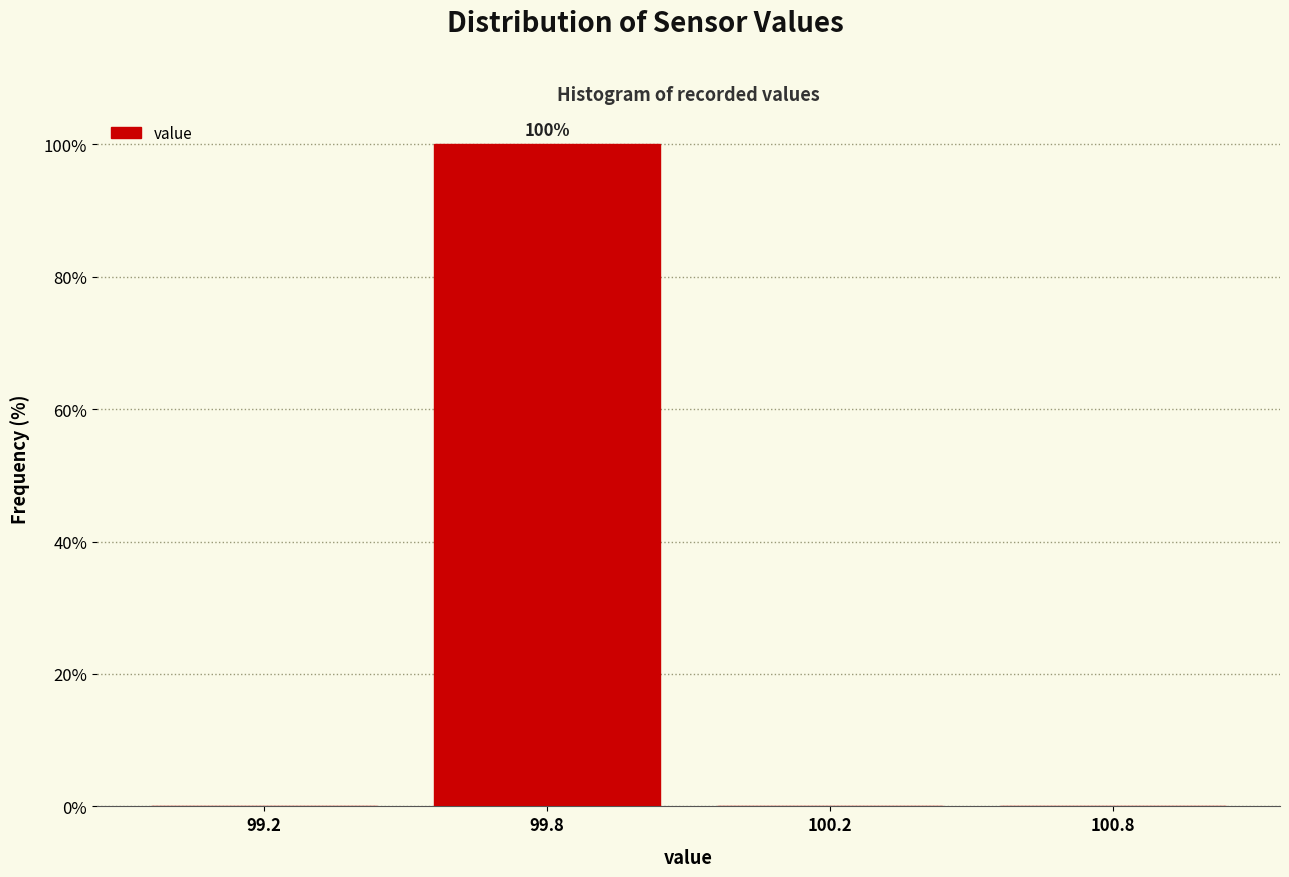

Reading left to right, extract all data points from this chart.

99.2=0	99.8=100	100.2=0	100.8=0